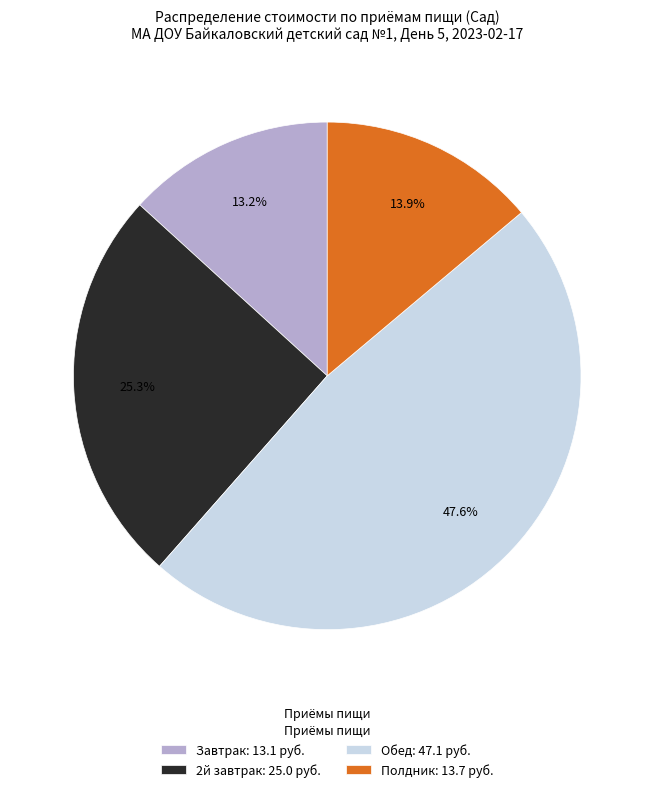

What is the smallest slice in the pie chart?

Завтрак